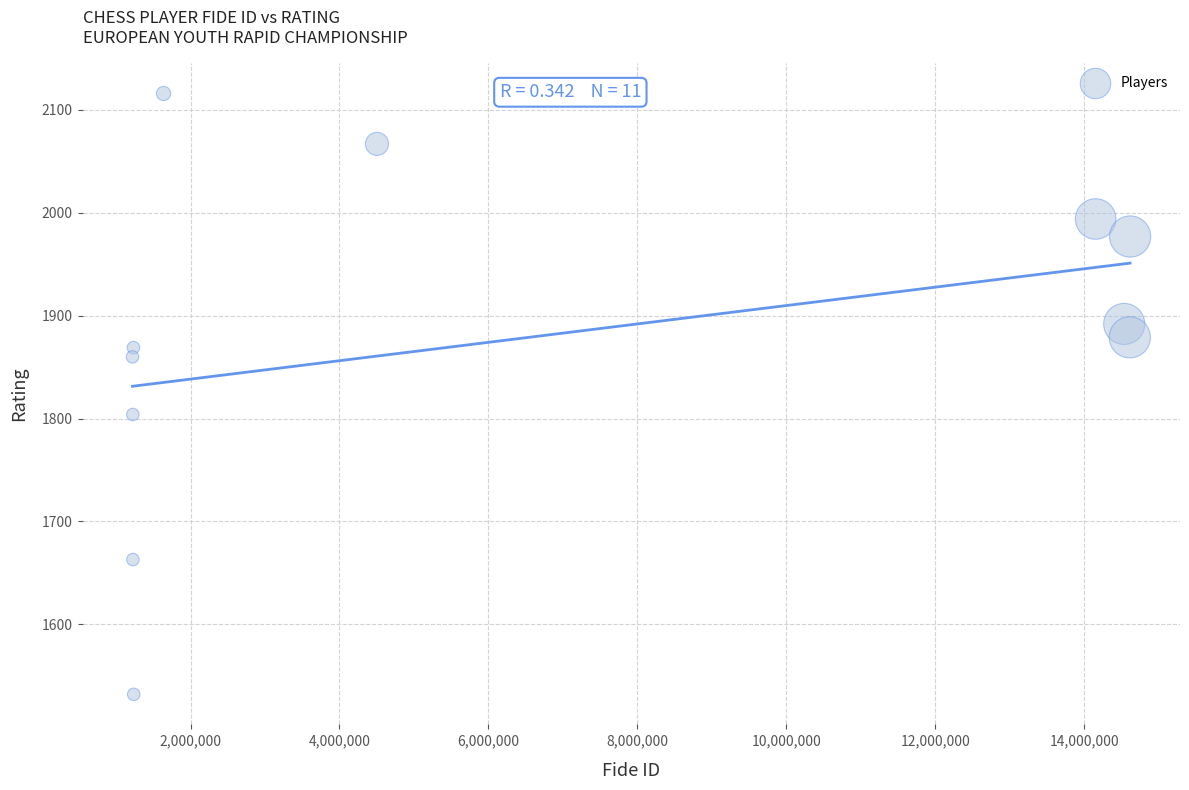

What is the average Y value?

1878